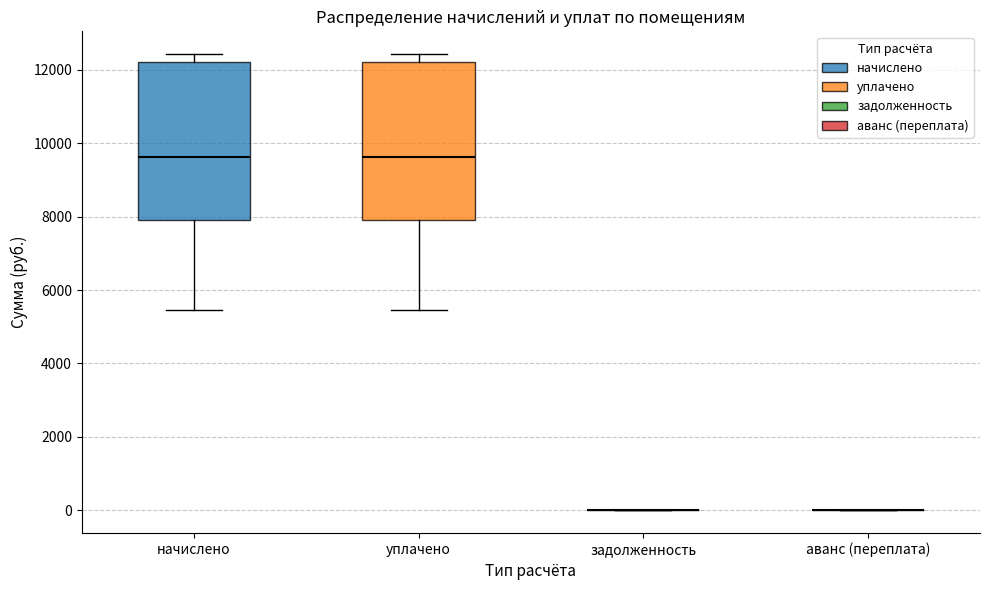

Reading left to right, read every box against the y-axis: the position of its median line, the range the box covers, and the ends of its whiskers. The values are not printed on the chart, so give them approximately, as read against the axis.

начислено: median 9600, box 8000 to 12200, whiskers 5400 to 12400
уплачено: median 9600, box 8000 to 12200, whiskers 5400 to 12400
задолженность: box collapsed to a line at 0, whiskers 0 to 0
аванс (переплата): box collapsed to a line at 0, whiskers 0 to 0